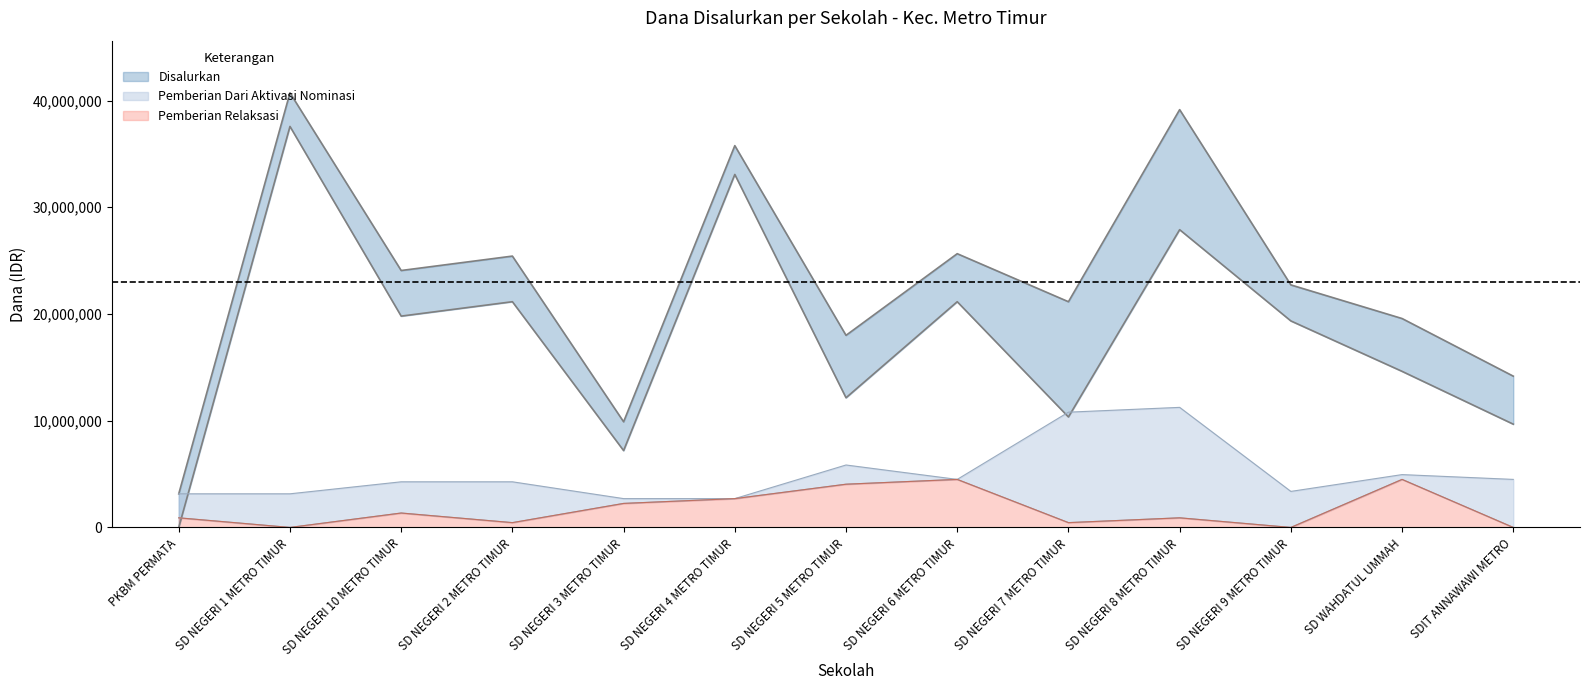

What is the difference between the maximum and minimum values in the Pemberian Relaksasi series?

4500000